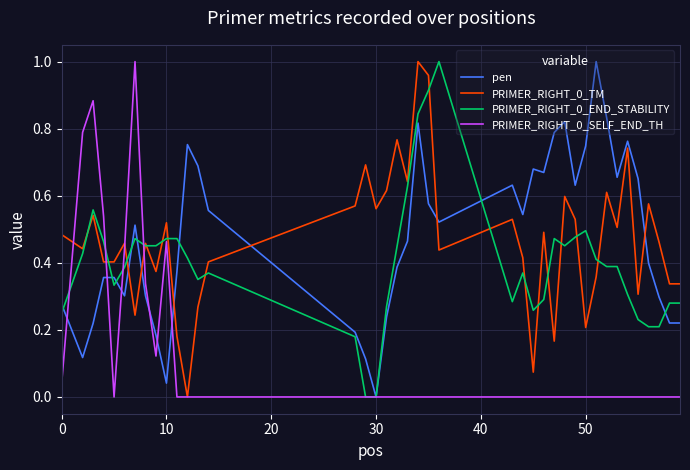

The pen series shows 0.5 at 30. True or false?

False